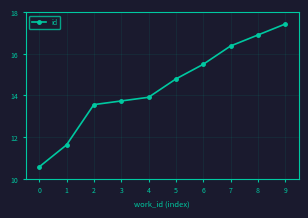

The chart shows a value of 26.2 at 6. True or false?

False